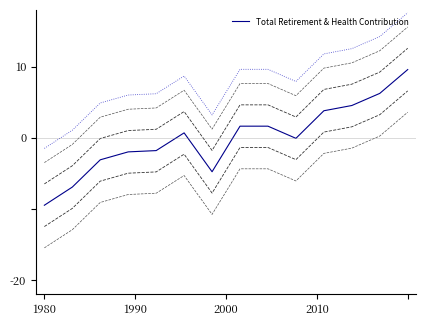

The value at 12 is 6.2. True or false?

True